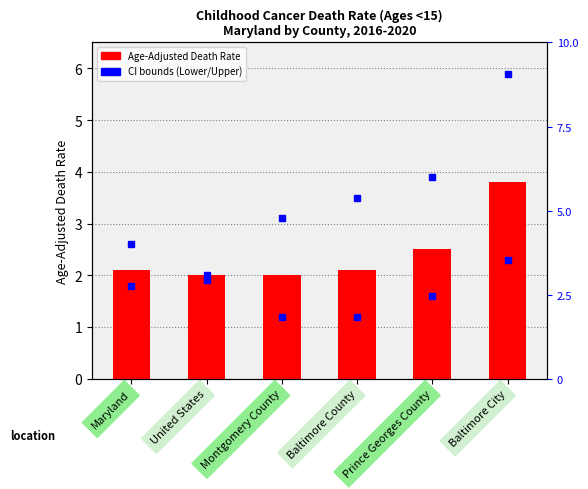

How many values exceed 2?

4